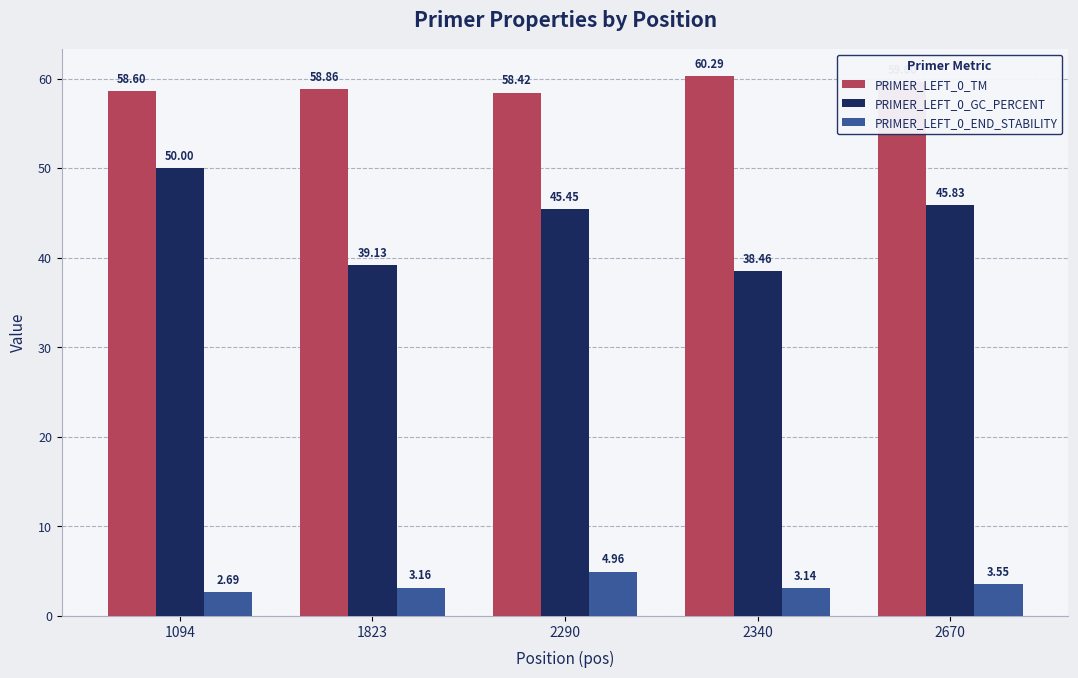

At which category does the chart reach its minimum across all series?

1094